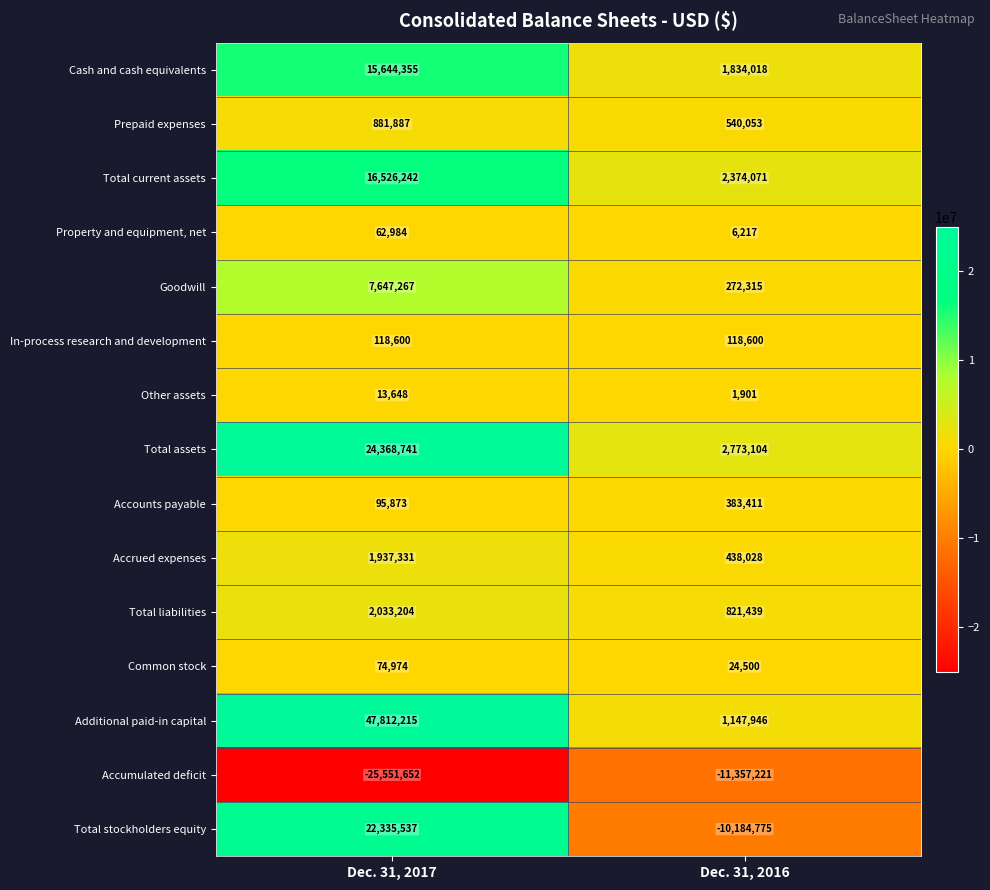

At how many categories does at least one series exceed 45427444?

1